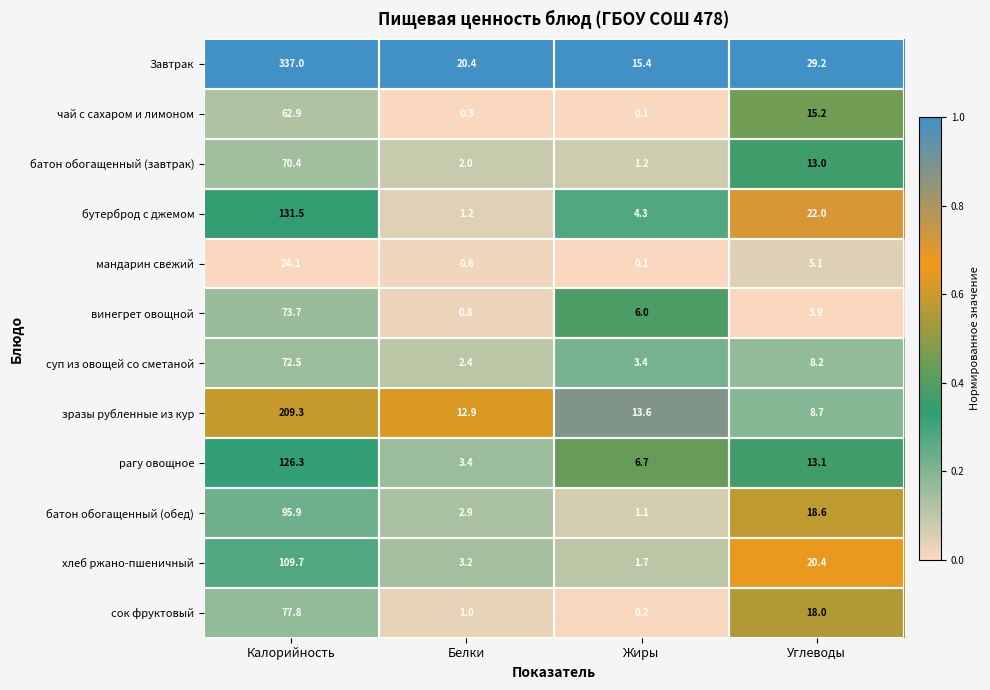

What is the maximum value shown in the chart?

337.0